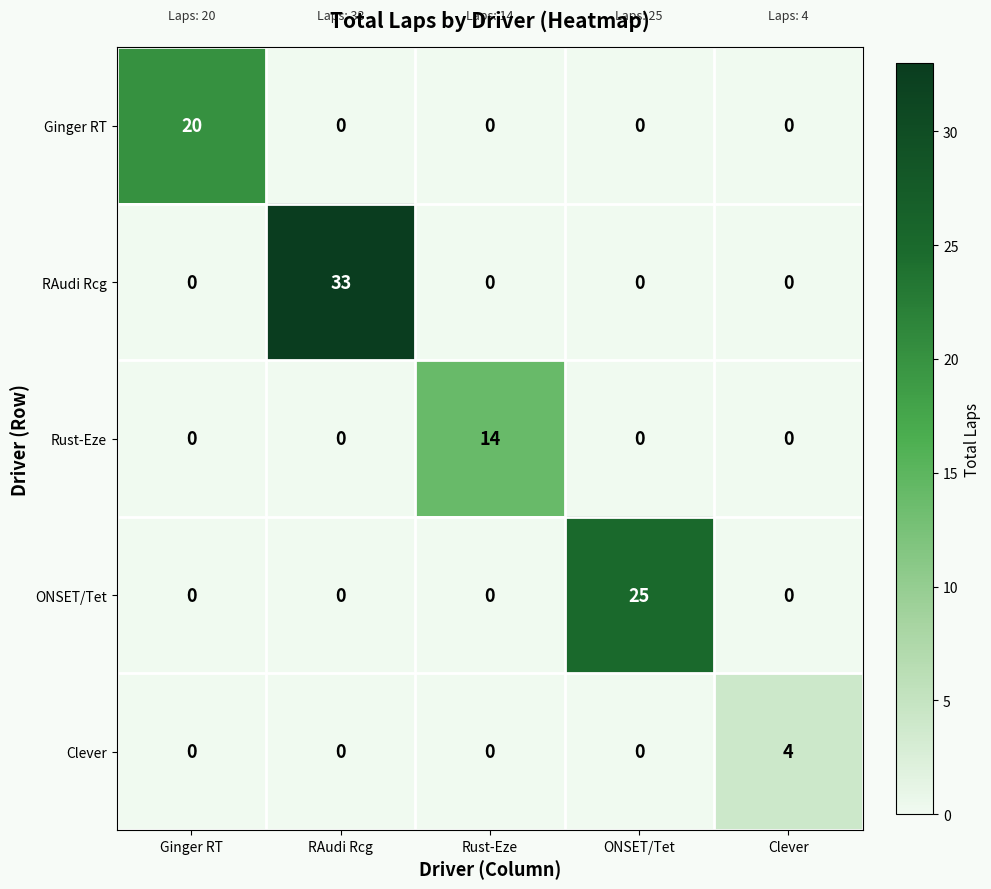

Which series has the widest spread of values?

RAudi Rcg